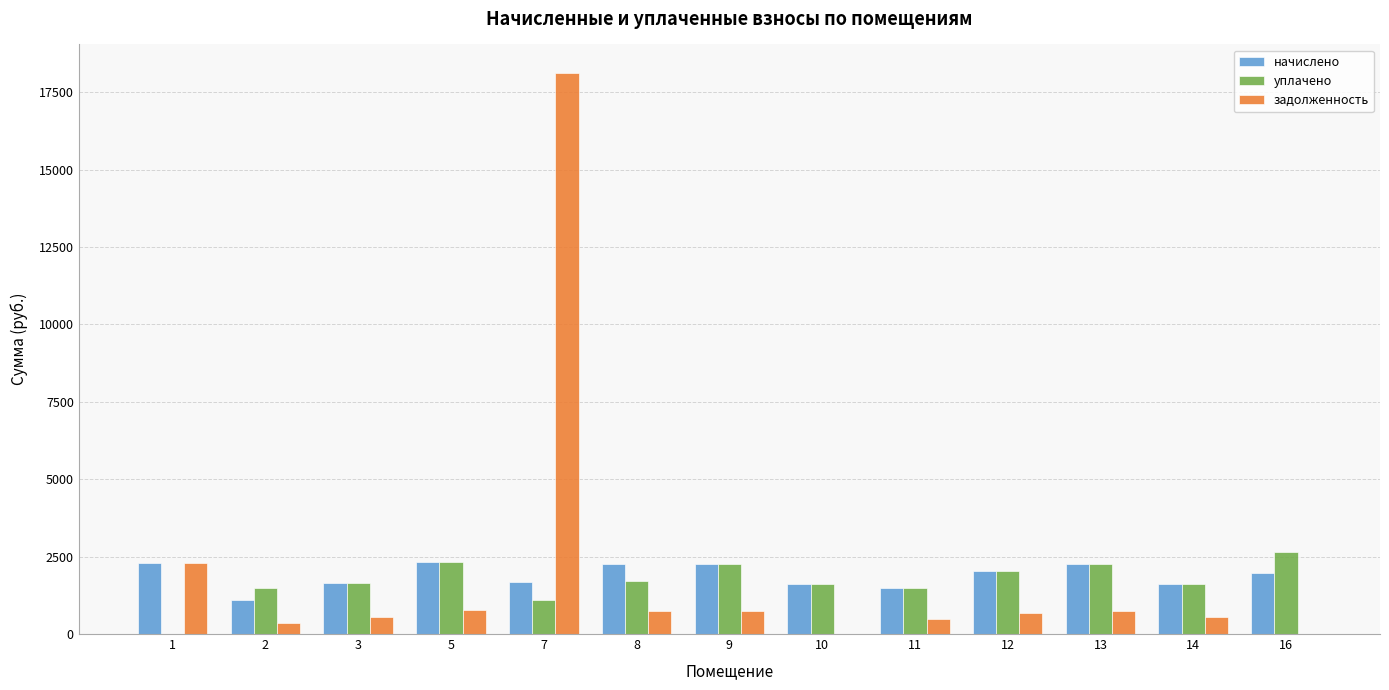

How many values in the задолженность series exceed 683?

7